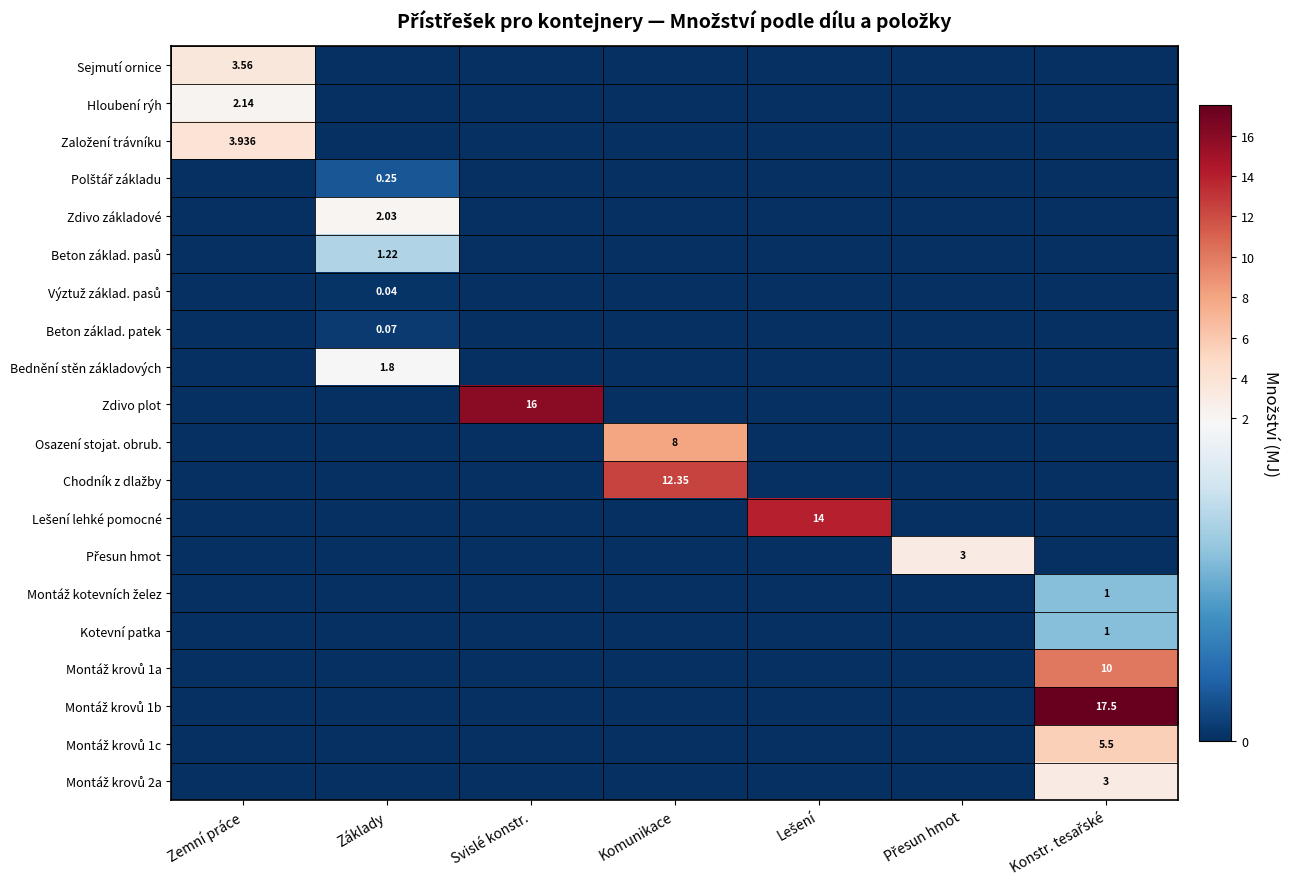

What is the maximum value shown in the chart?

17.5